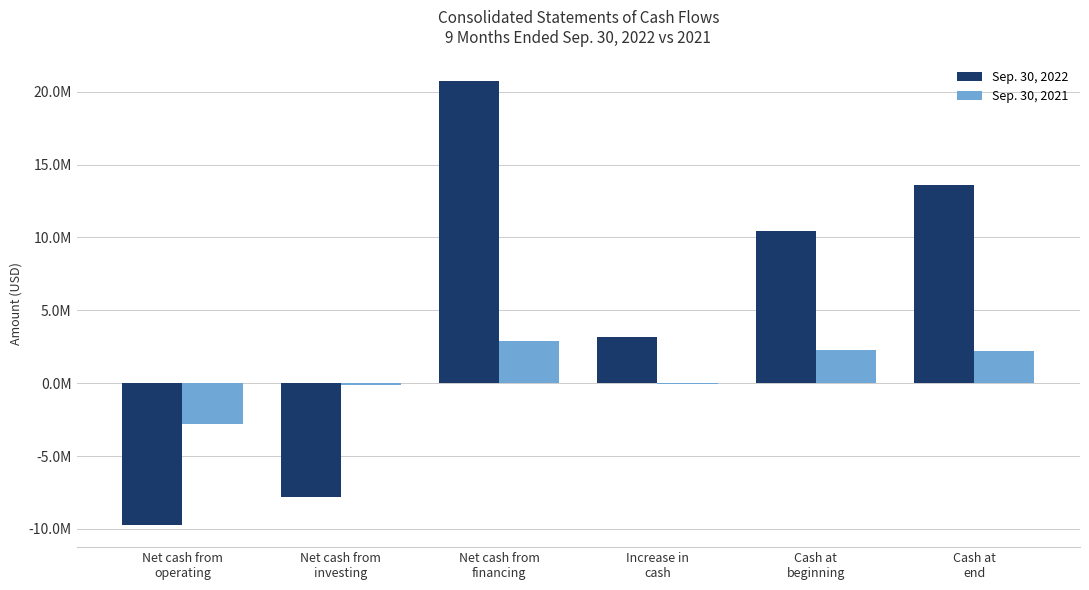

Between Increase in
cash and Cash at
beginning, which series saw the biggest shift?

Sep. 30, 2022